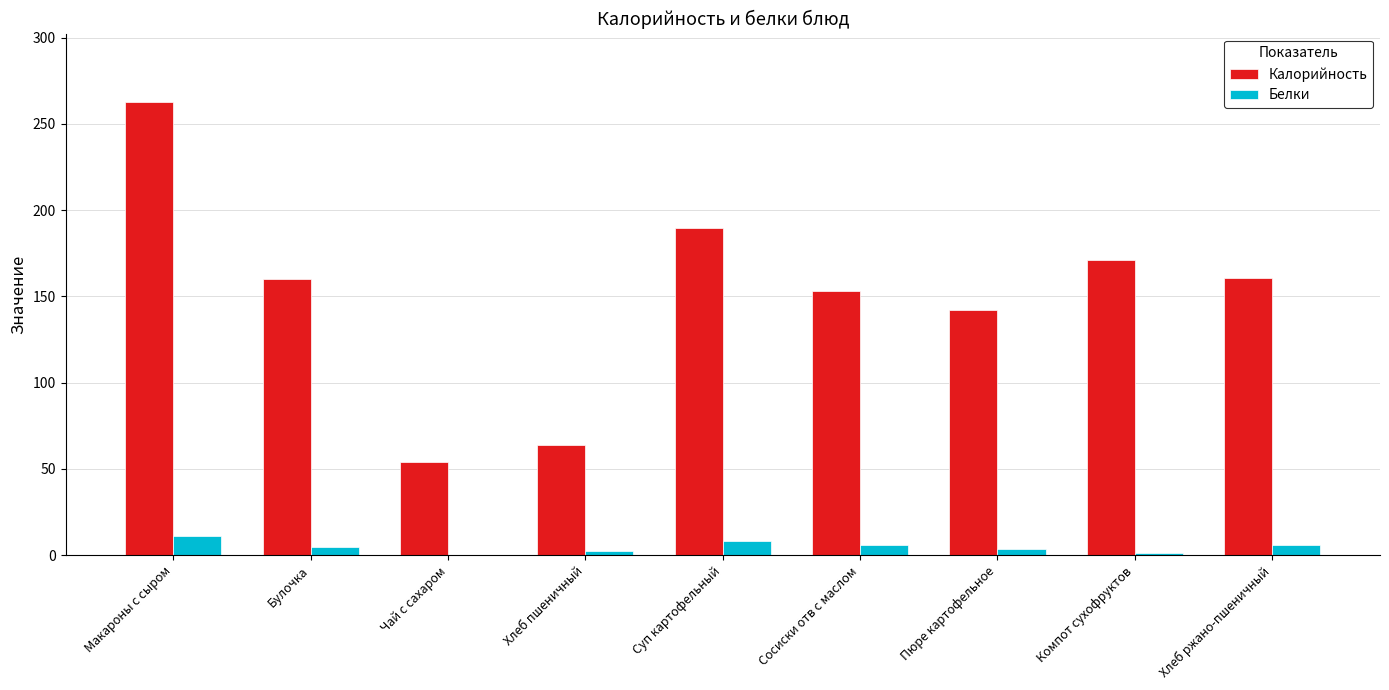

Is the value of Белки at Сосиски отв с маслом greater than the value of Калорийность at Хлеб пшеничный?

No